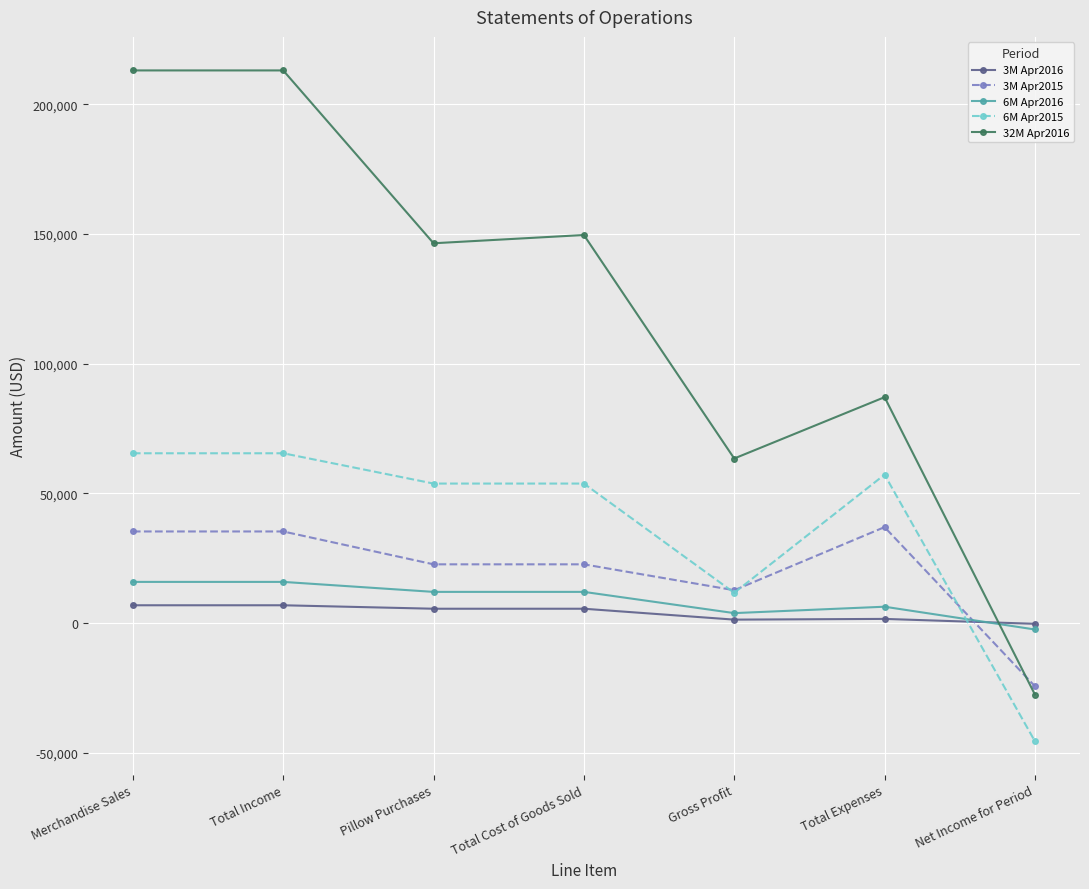

The value of 32M Apr2016 at Merchandise Sales is 213024. True or false?

True